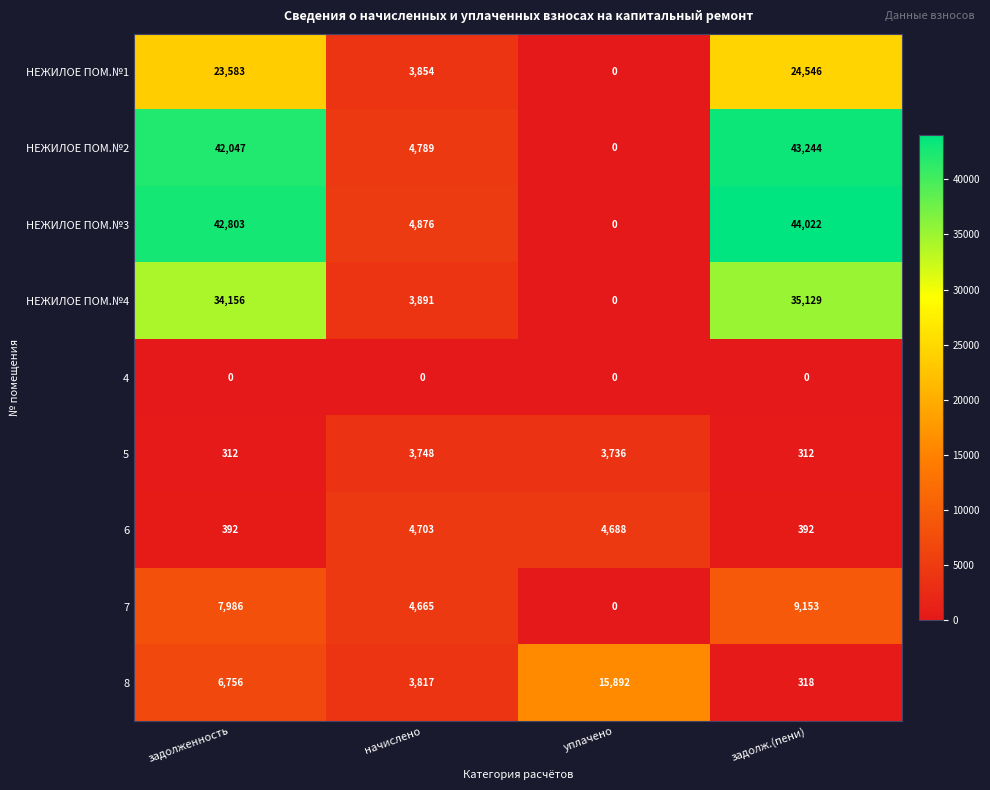

What value does the 7 series have at задолж.(пени)?

9153